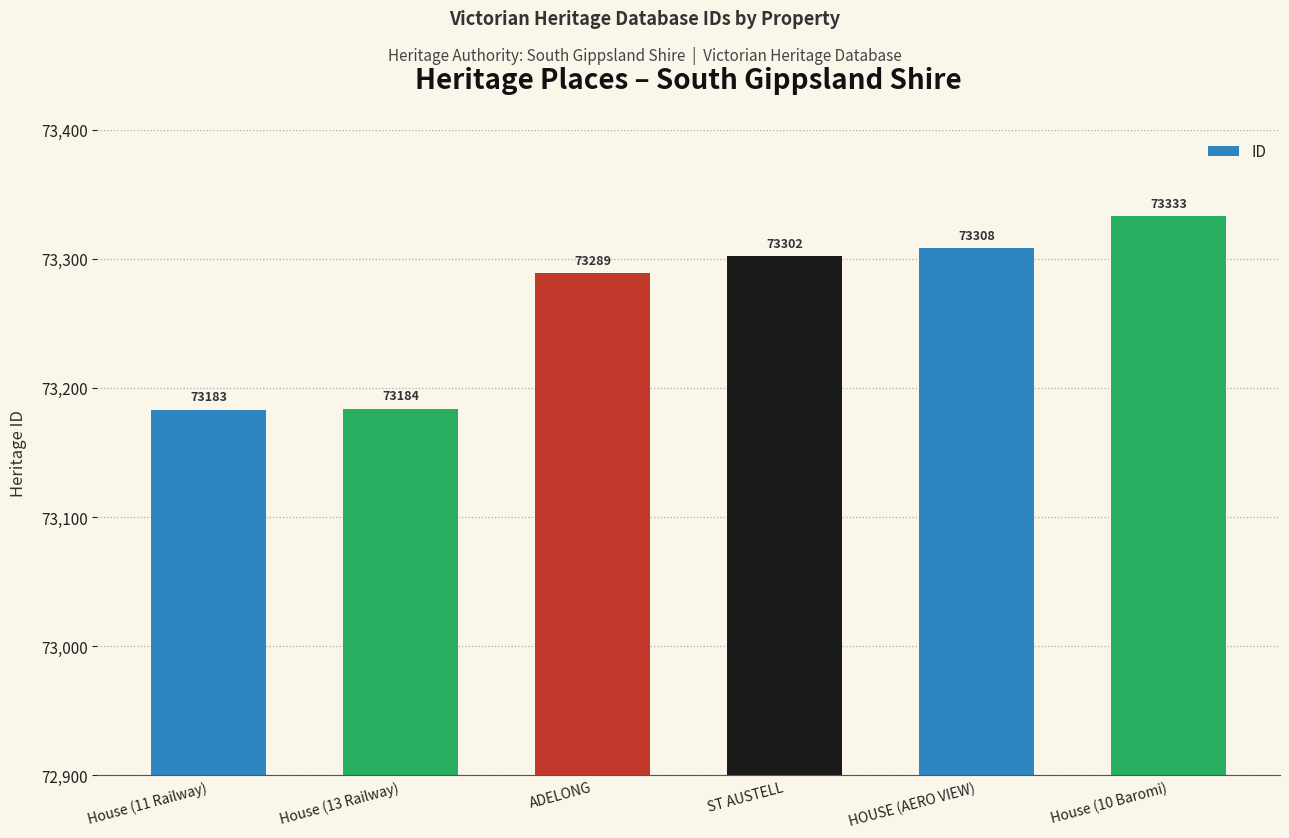

What is the change in value from House (11 Railway) to House (13 Railway)?

+1